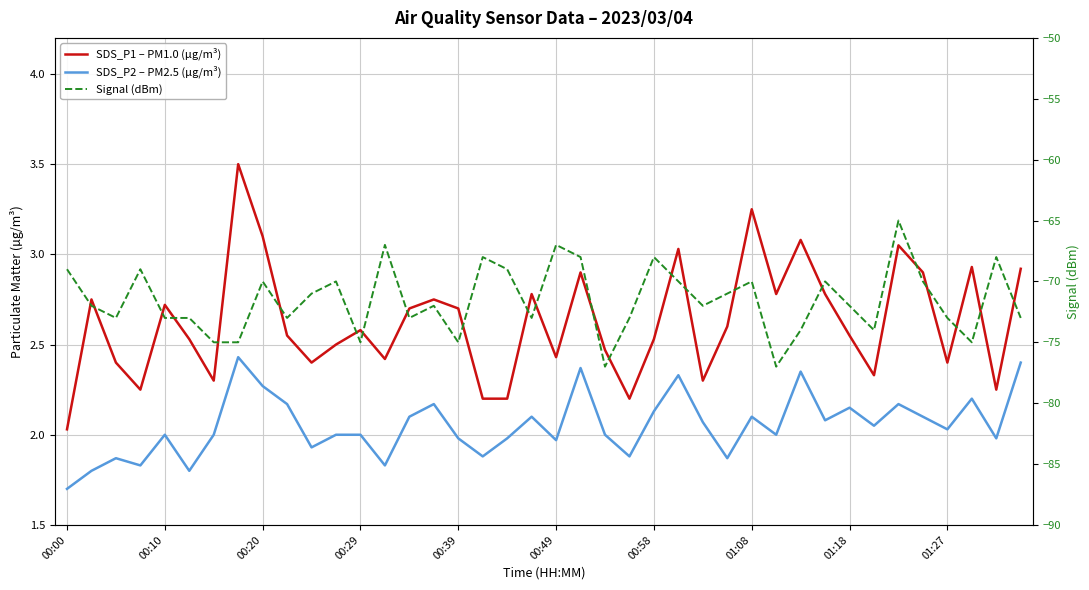

What position from the left is 19?

20